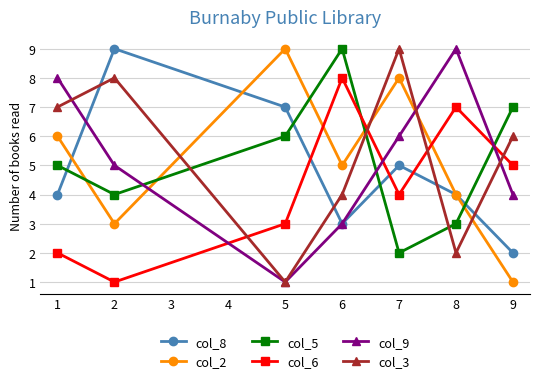

What is the total value across all series at 5?

27